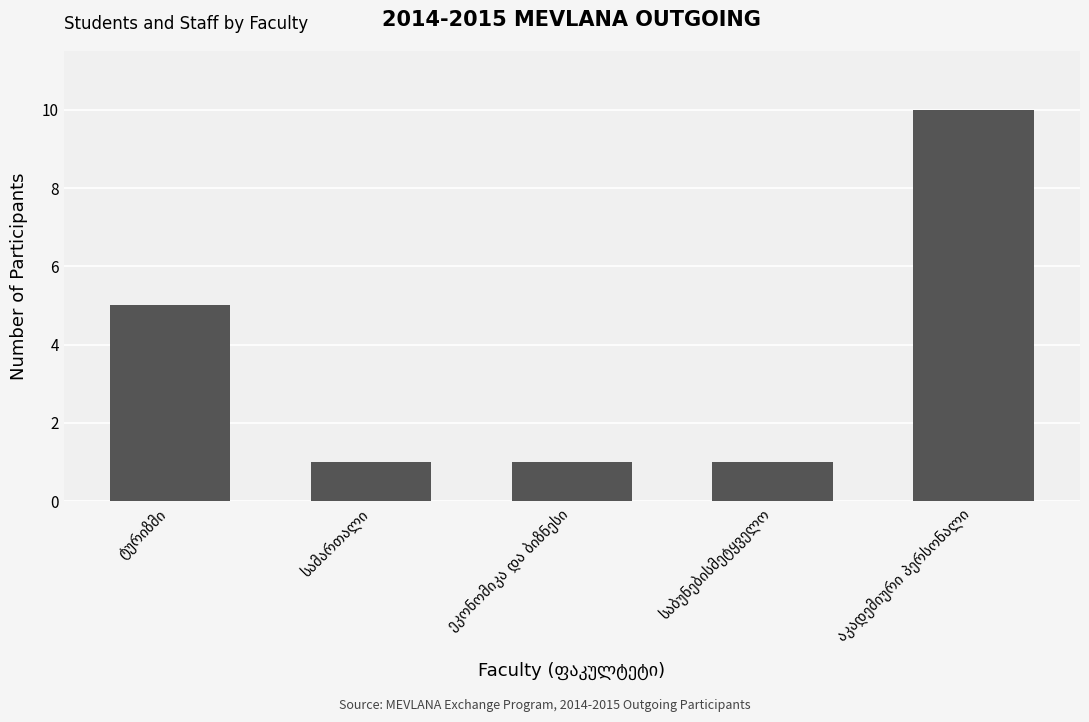

What is the value of the 3rd bar from the left?

1